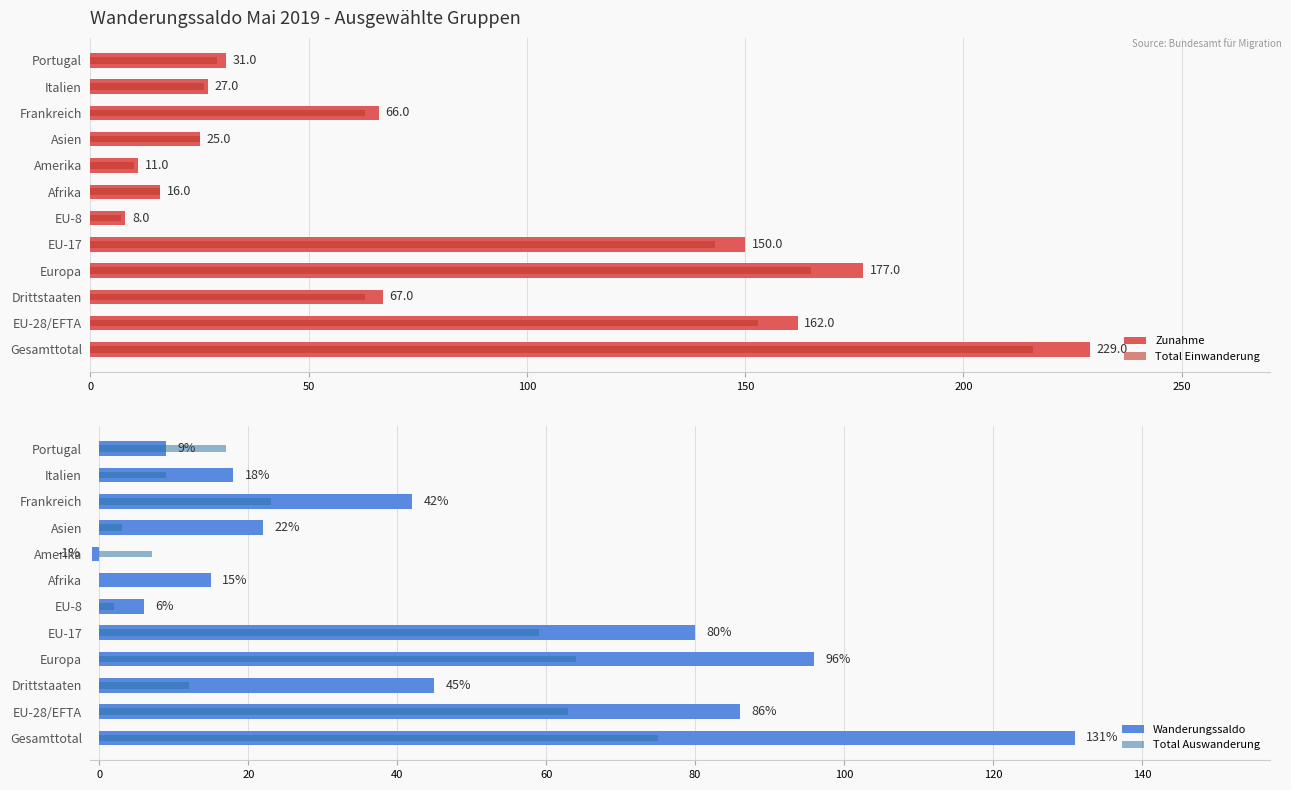

Which series changed the most between Gesamttotal and EU-17?

Zunahme